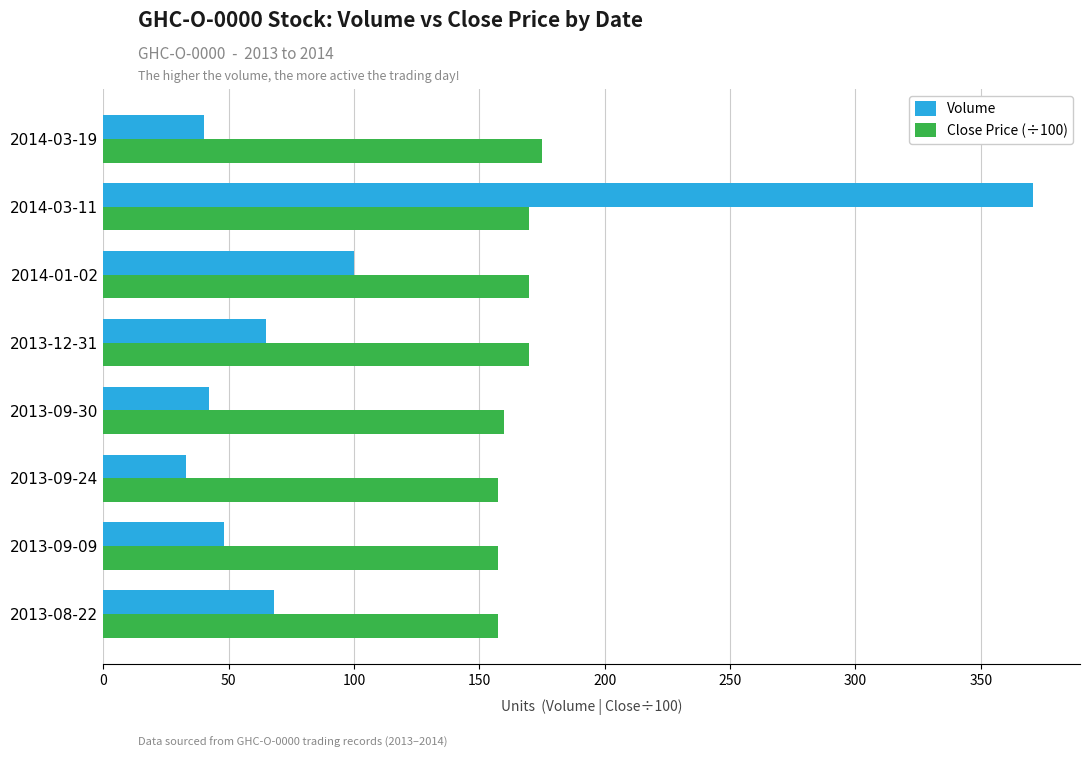

Which category has the highest value in the Close Price (÷100) series?

2014-03-19